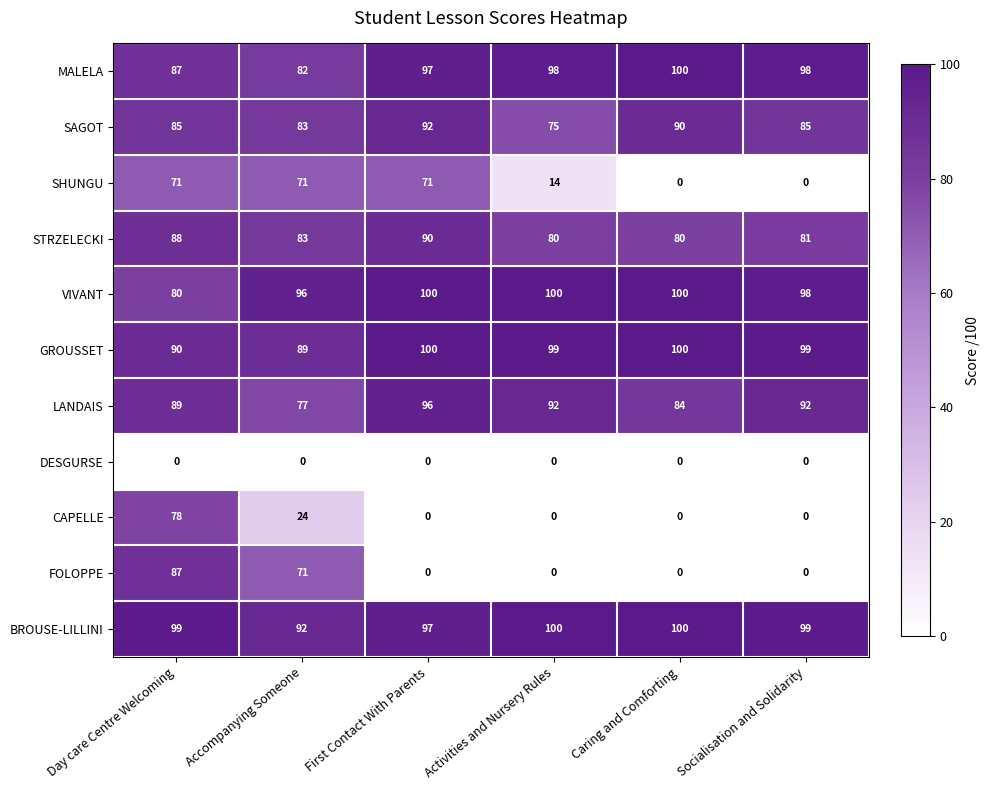

What is the lowest value of the GROUSSET series?

89